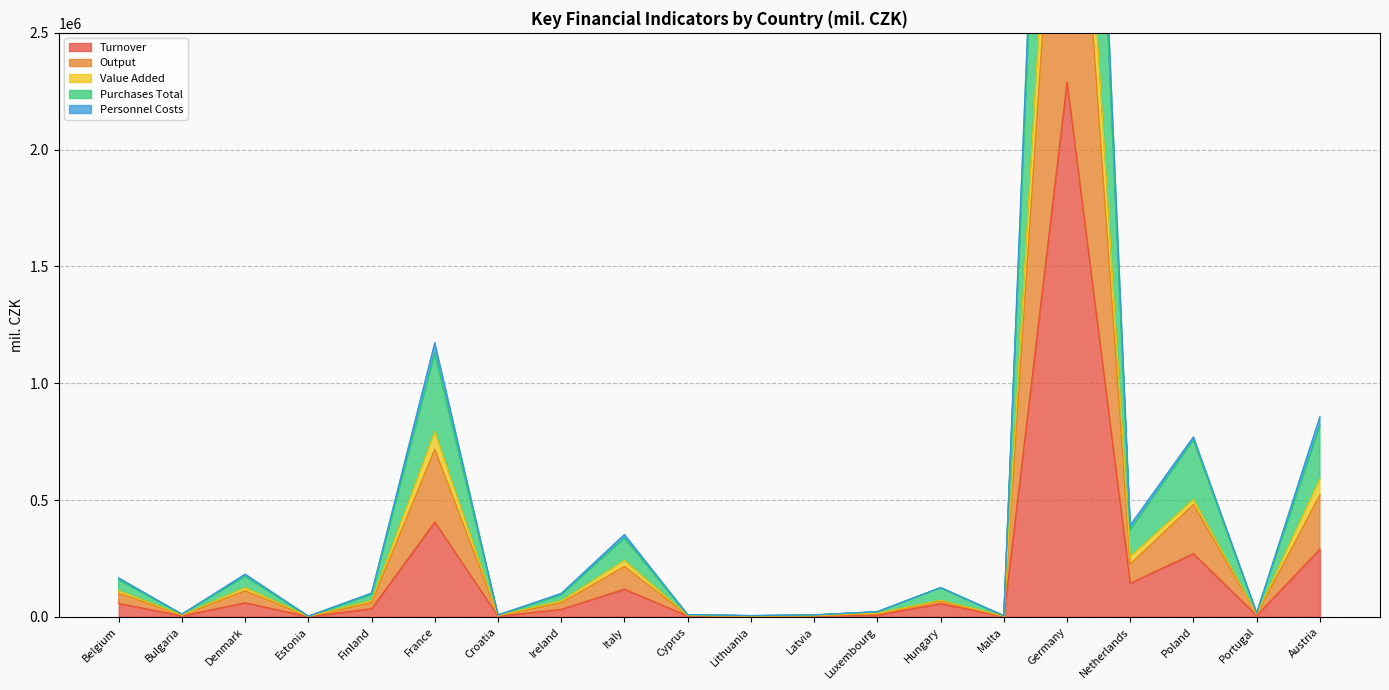

At which category is the sum across all series the highest?

Germany